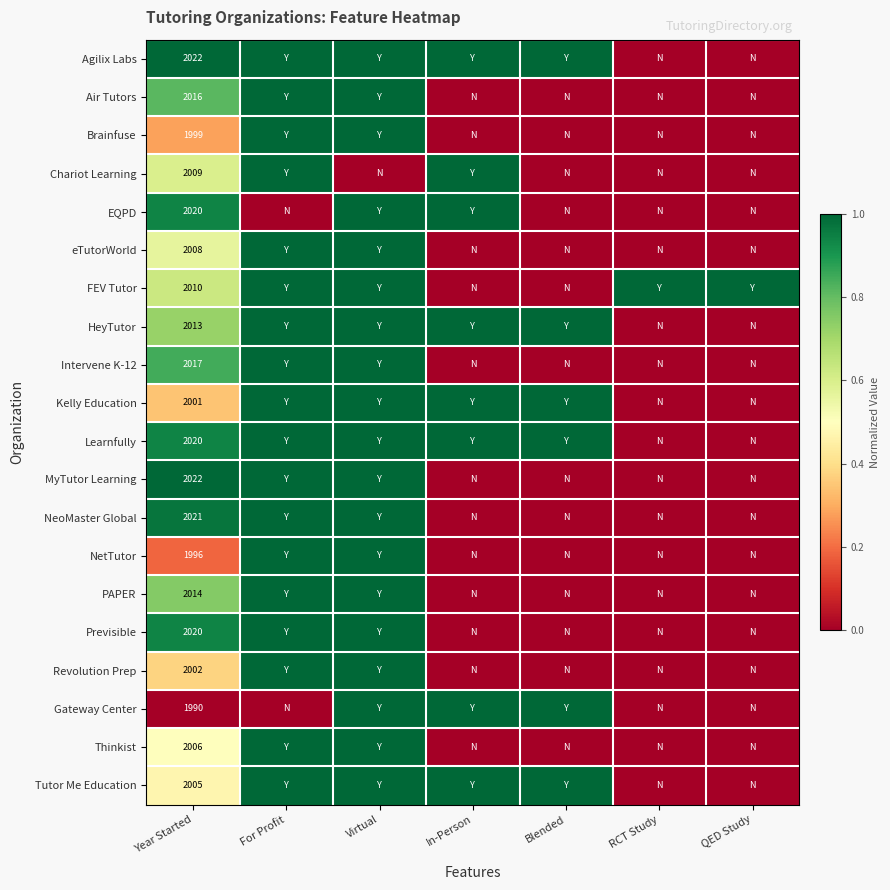

How many data points does each series have?

7